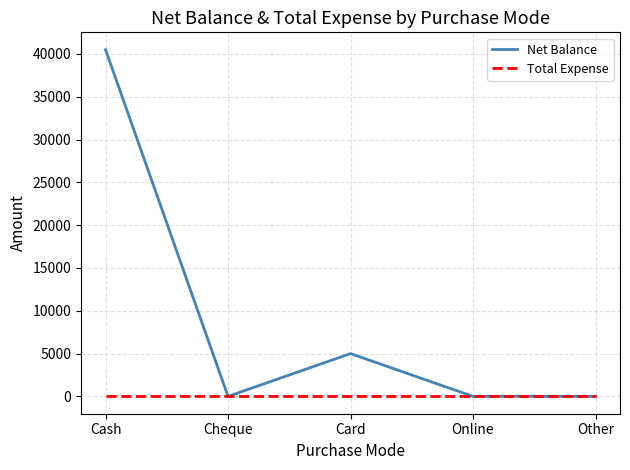

What is the difference between the maximum and minimum values in the Net Balance series?

40500